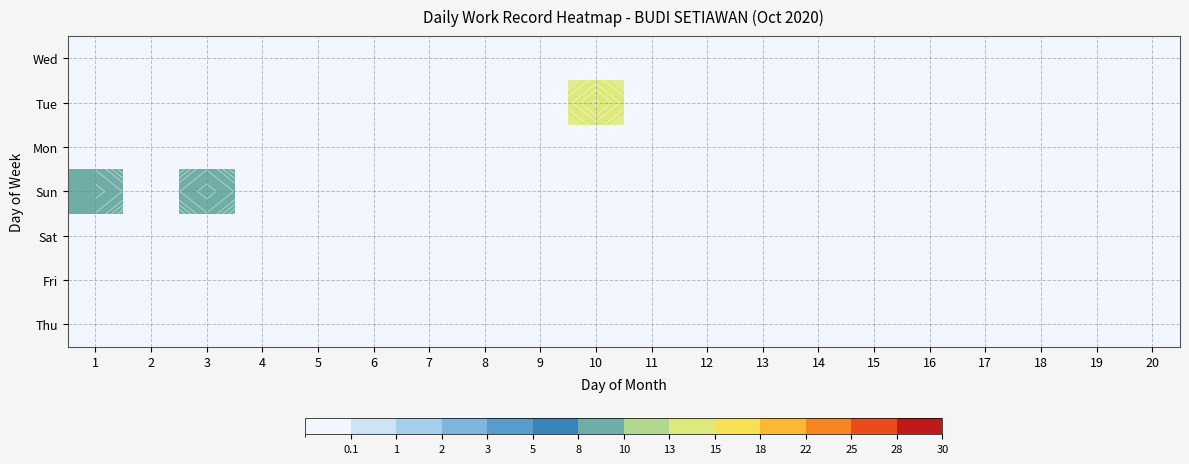

Rank the series at 15 from highest to lowest value.

Thu, Fri, Sat, Sun, Mon, Tue, Wed